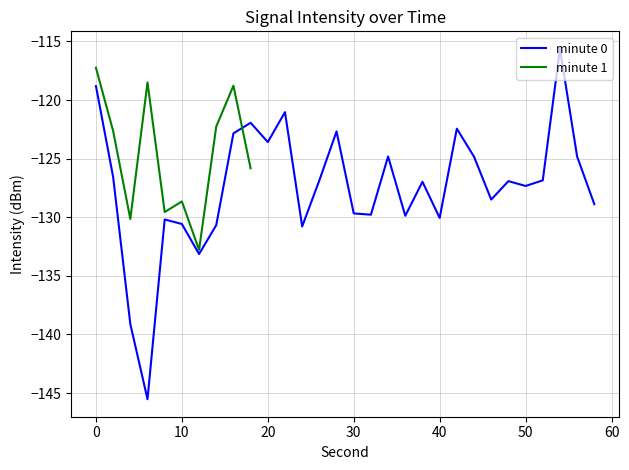

What is the difference between the values at 22 and 34?

3.8